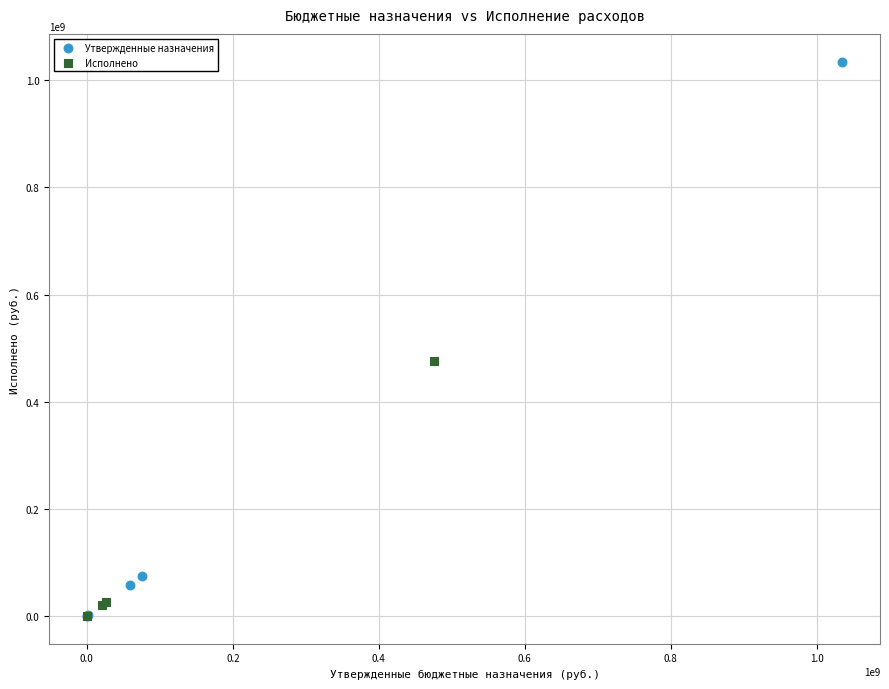

Which series reaches the maximum Y coordinate?

Утвержденные назначения